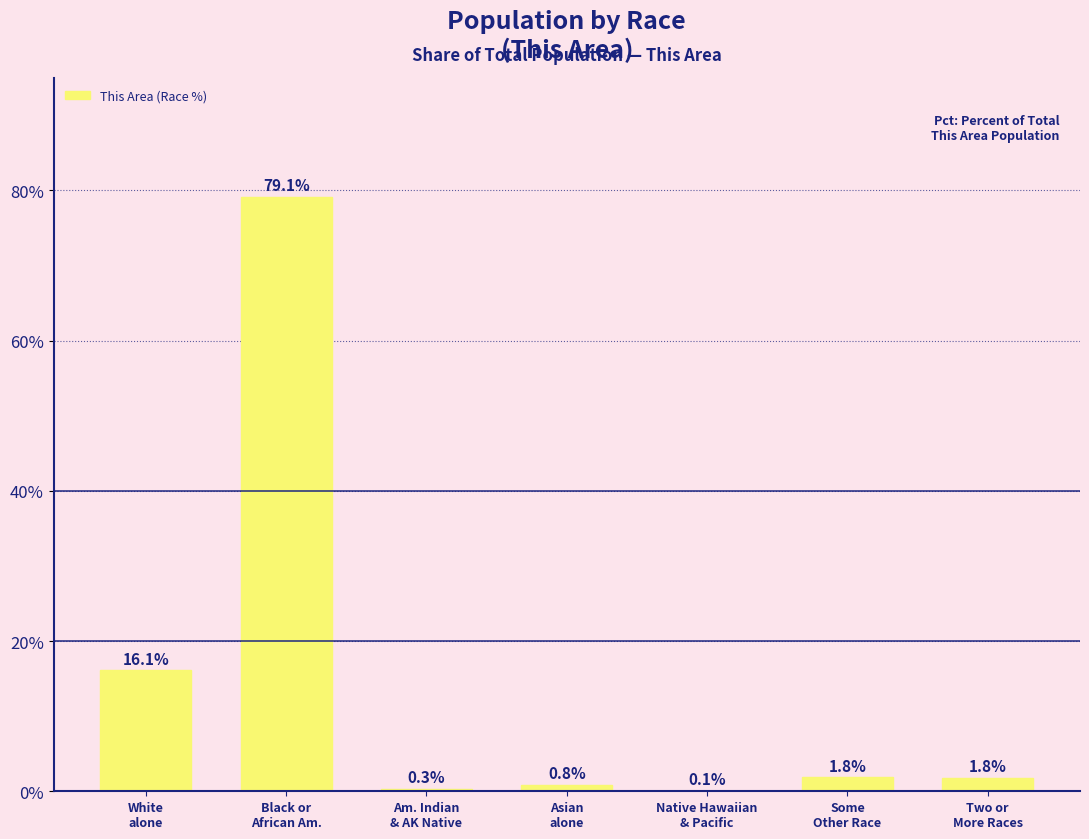

What is the sum of all values?

100.0